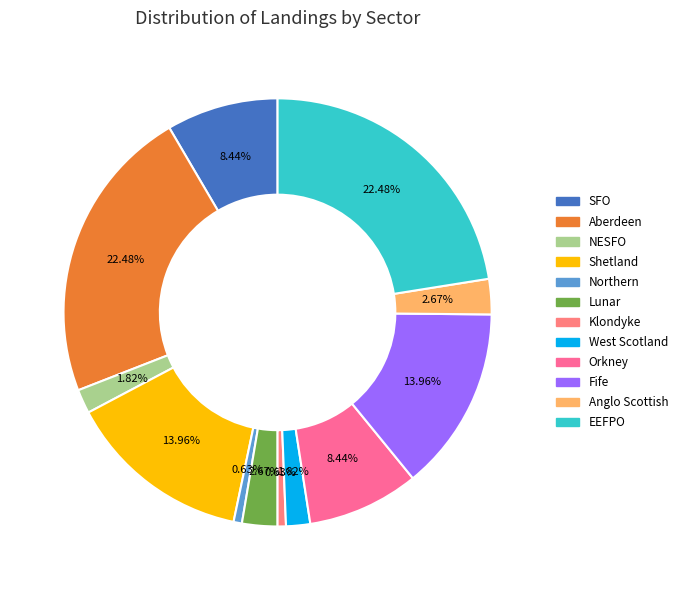

Which has a higher value, NESFO or Lunar?

Lunar